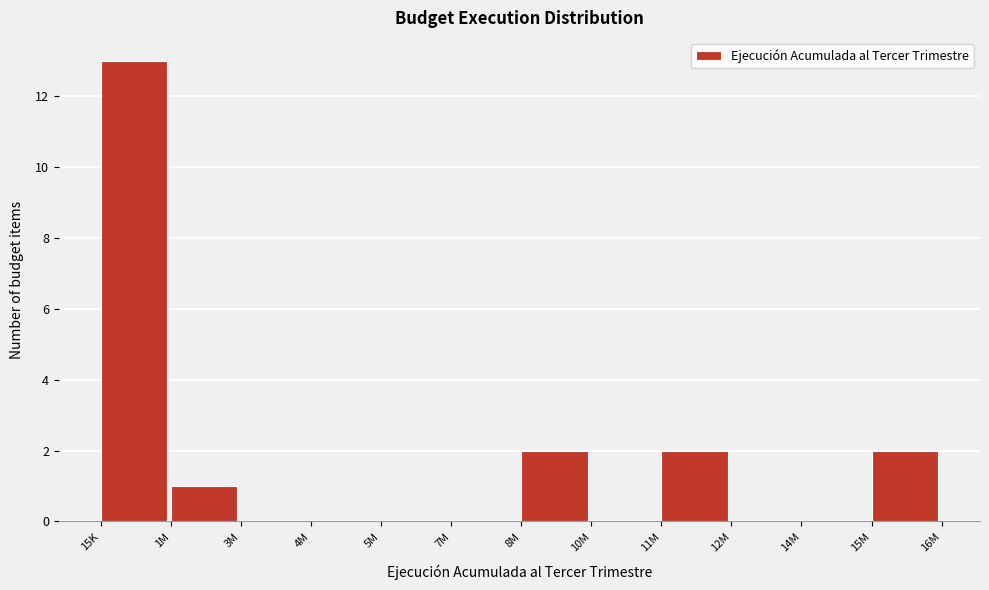

Reading left to right, transcribe all the data shown in this chart.

15K=13	1M=1	3M=0	4M=0	5M=0	7M=0	8M=2	10M=0	11M=2	12M=0	14M=0	15M=2